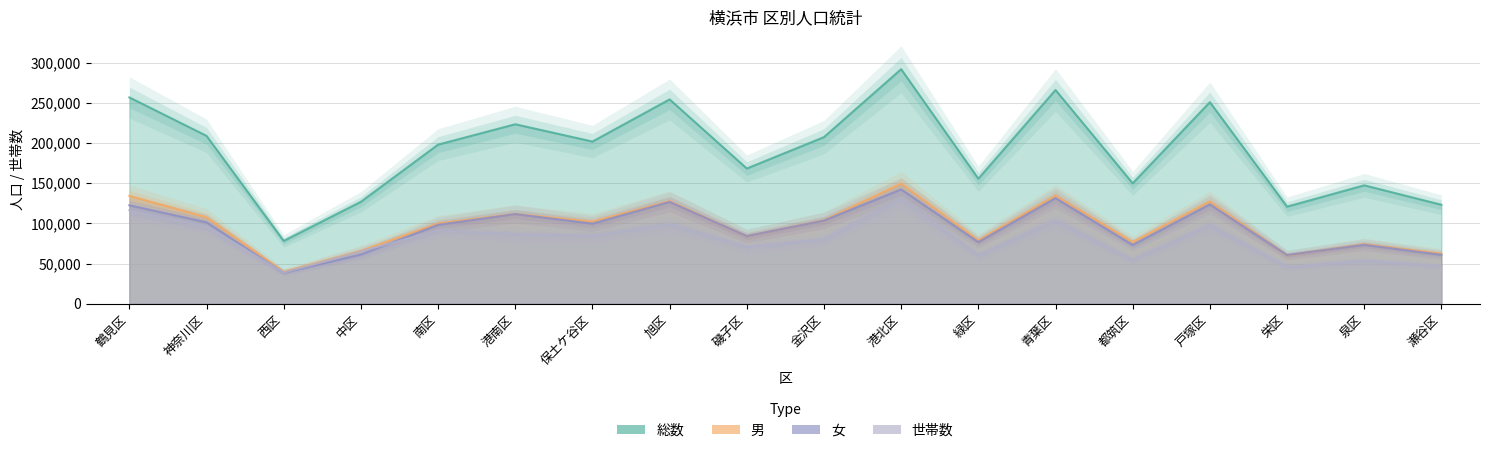

What is the difference between the maximum and second lowest values in the 女 series?

81639